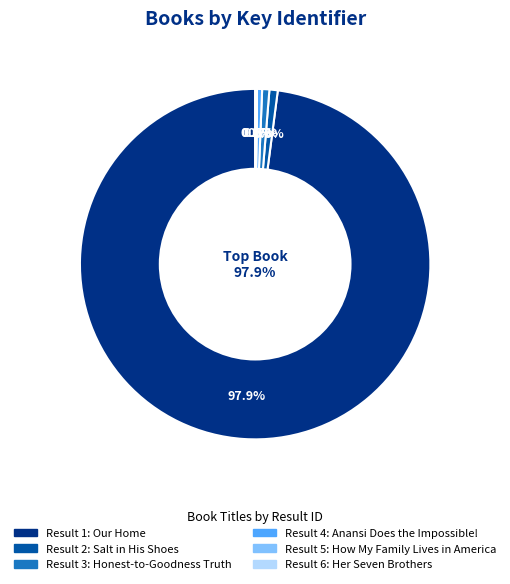

To the nearest percent, what is the combined percentage of Anansi Does the Impossible! and Her Seven Brothers?

1%